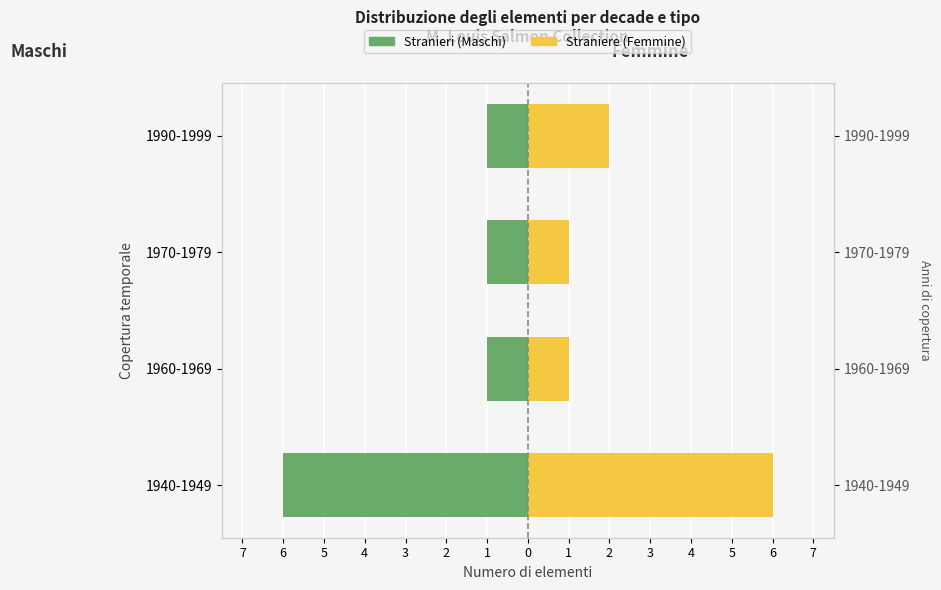

What is the average value of the Maschi series?

-2